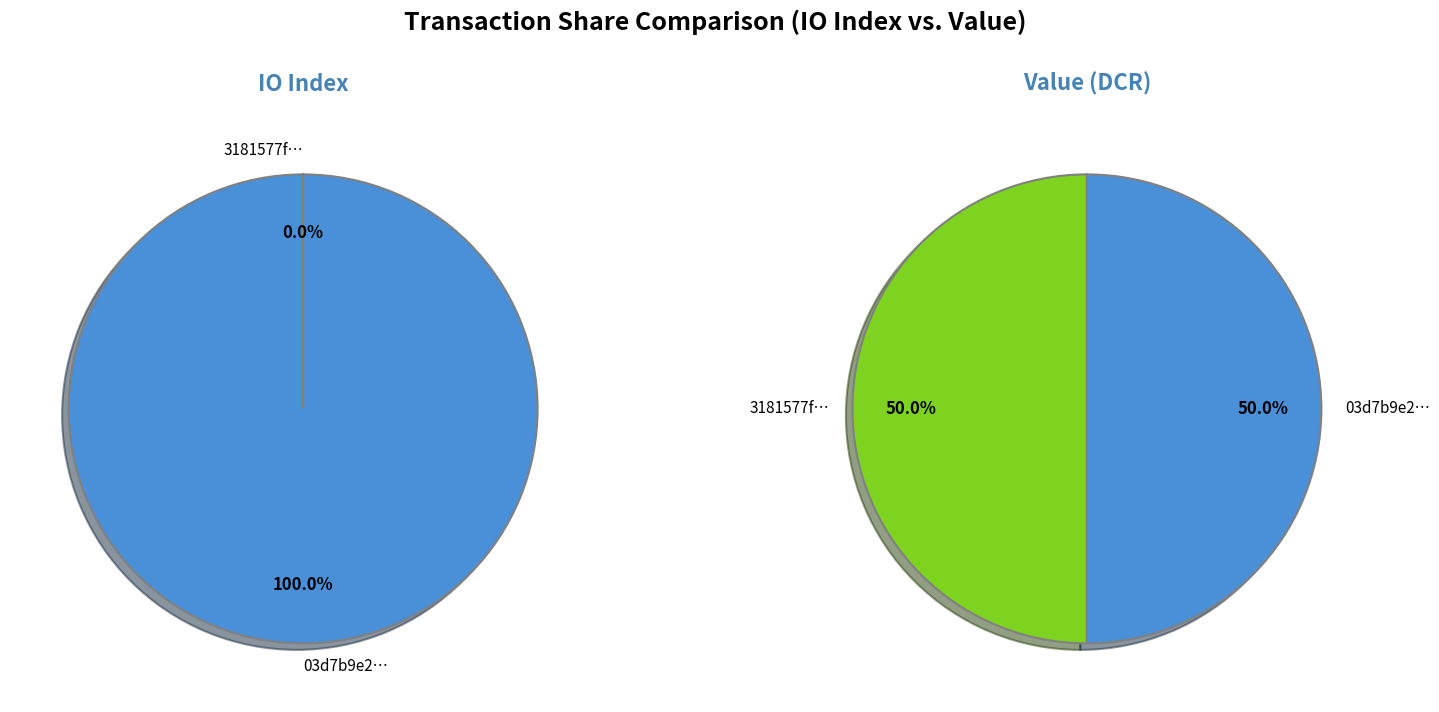

True or false: values_io_index accounts for 50% of the total.

True